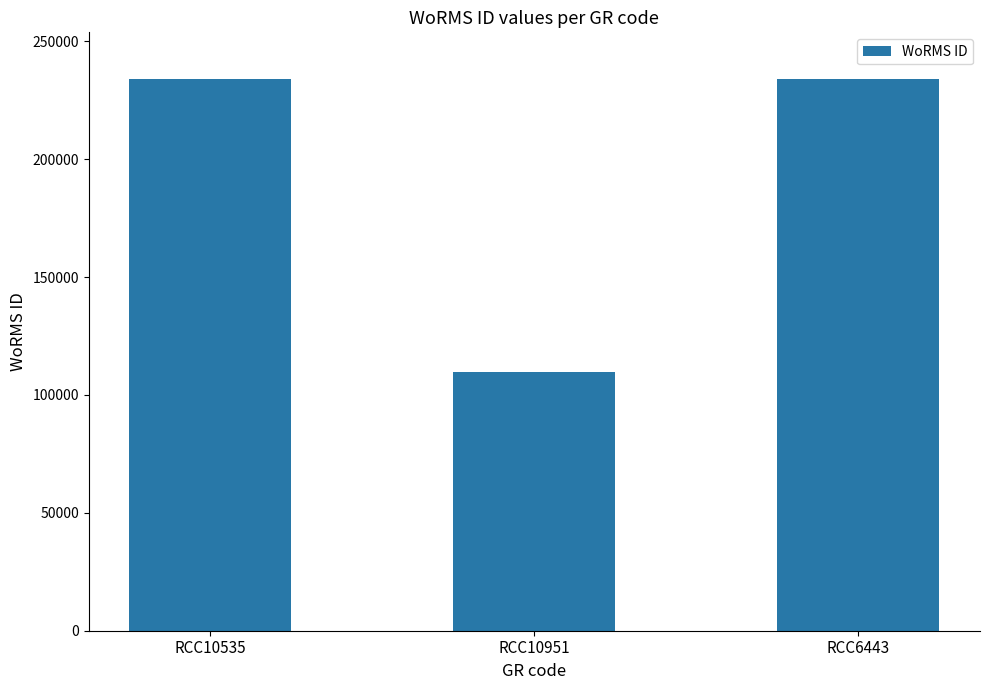

True or false: the data shows 377728 at RCC10535.

False